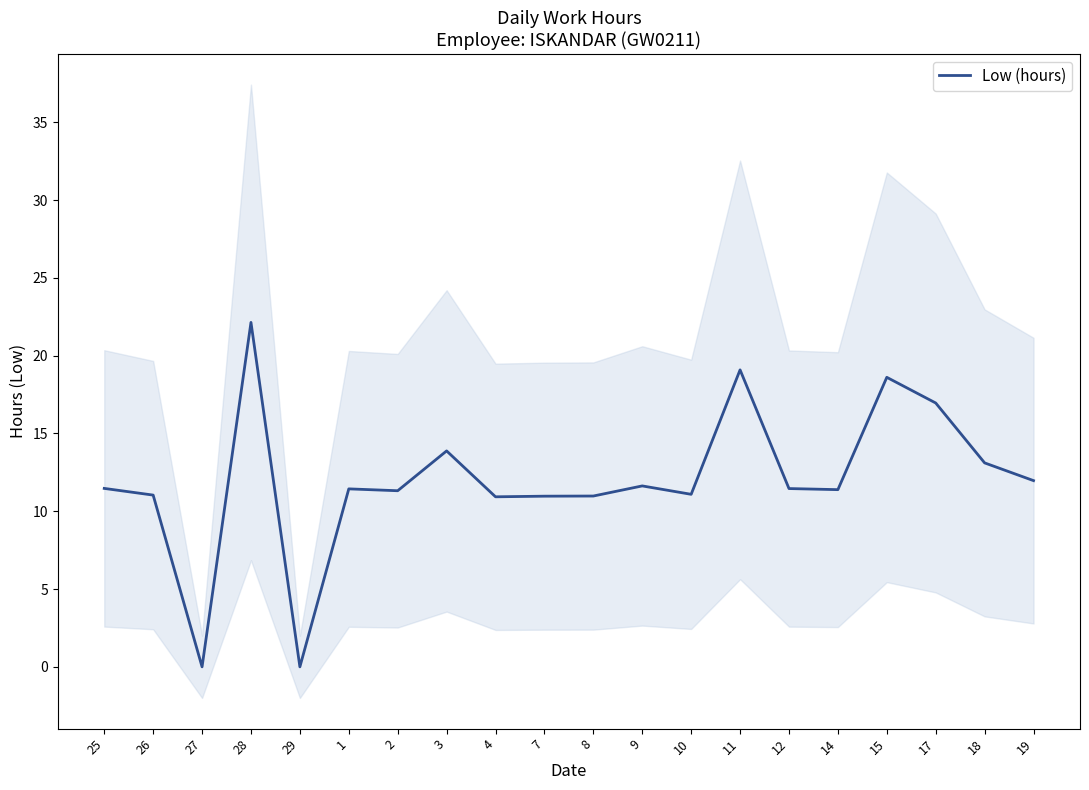

What is the difference between the values at 14 and 2?

0.1